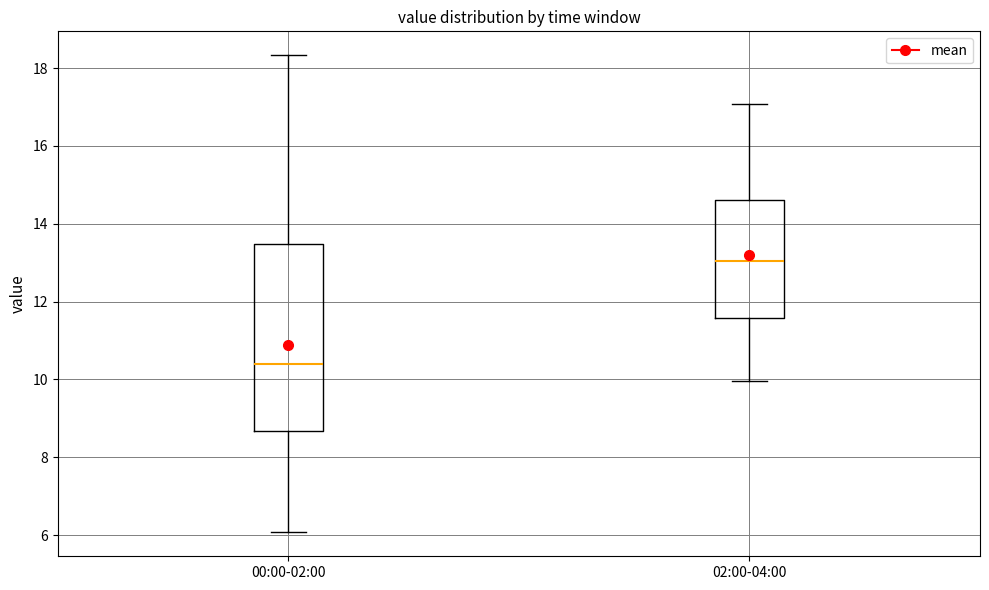

Which box has the highest median line?

02:00-04:00